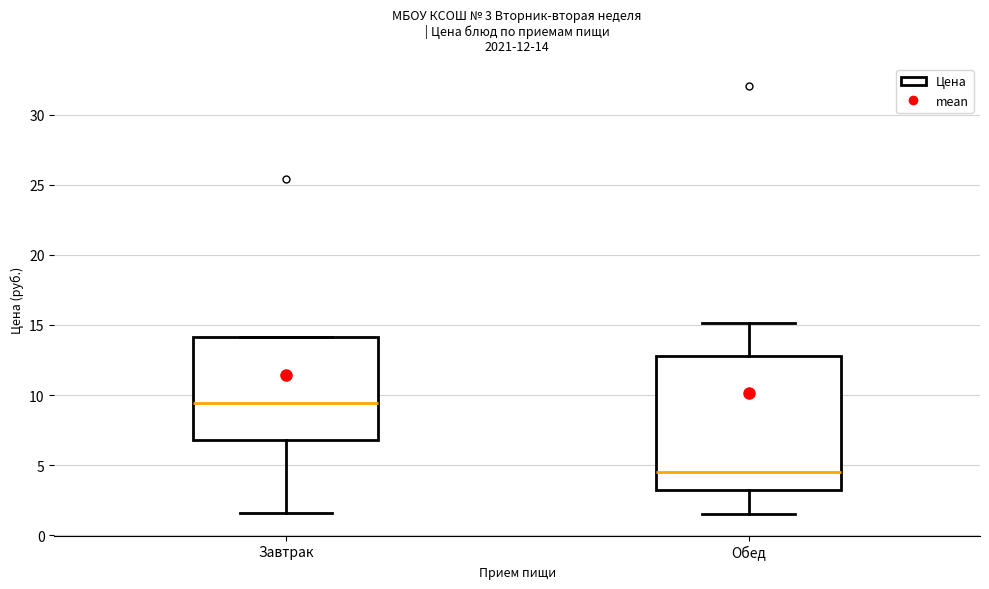

Comparing the boxes themselves (not the whiskers), which one is the tallest?

Обед